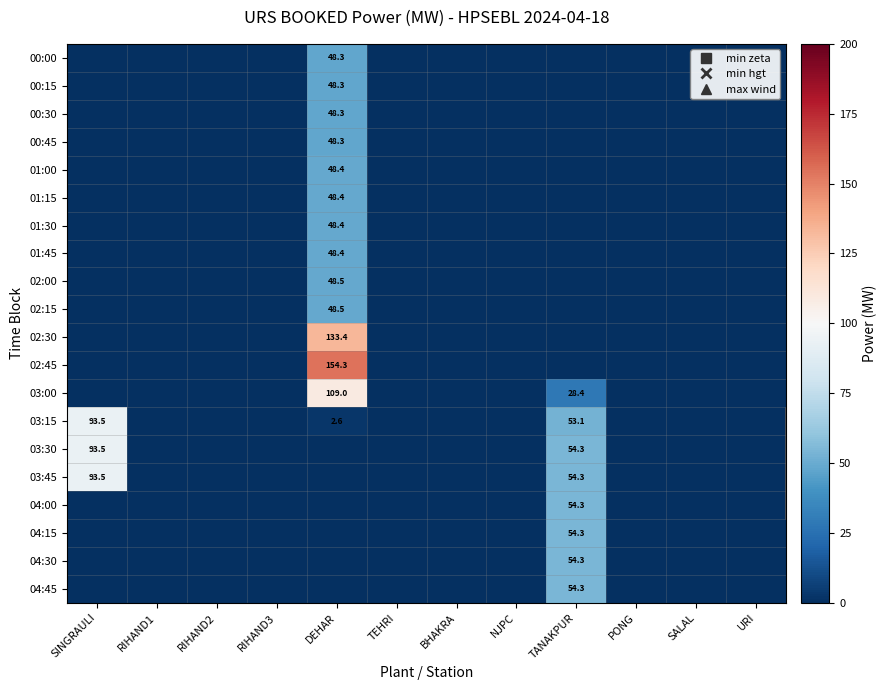

At how many categories does at least one series exceed 25?

3